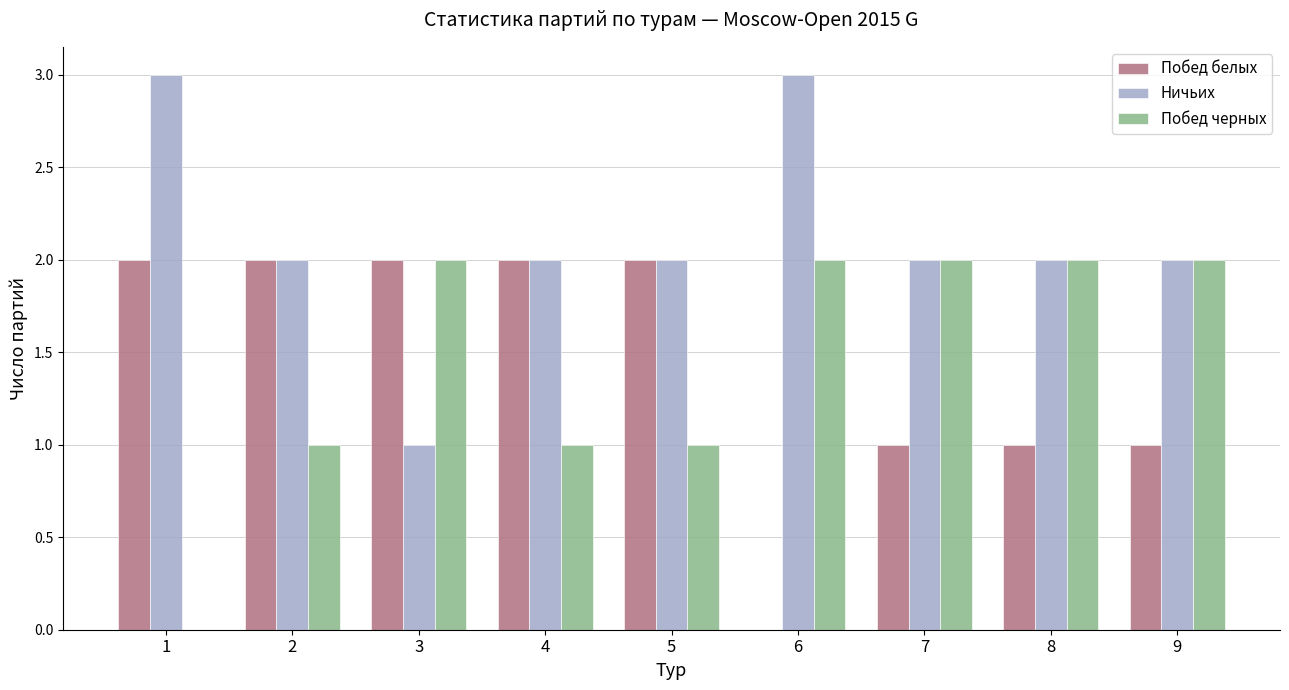

How many Ничьих values are between 2 and 3?

8